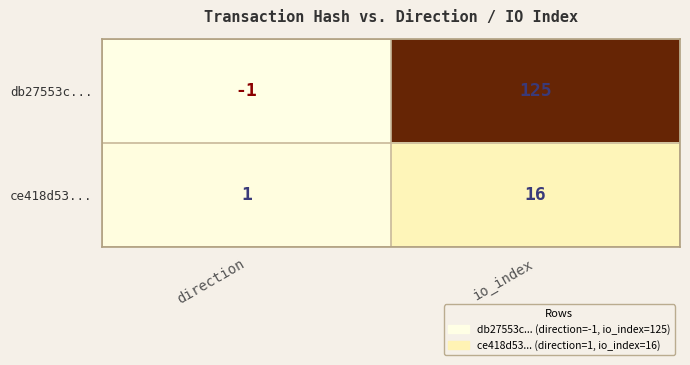

Reading left to right, what are all the values shown in this chart?

db27553c...: -1	125
ce418d53...: 1	16